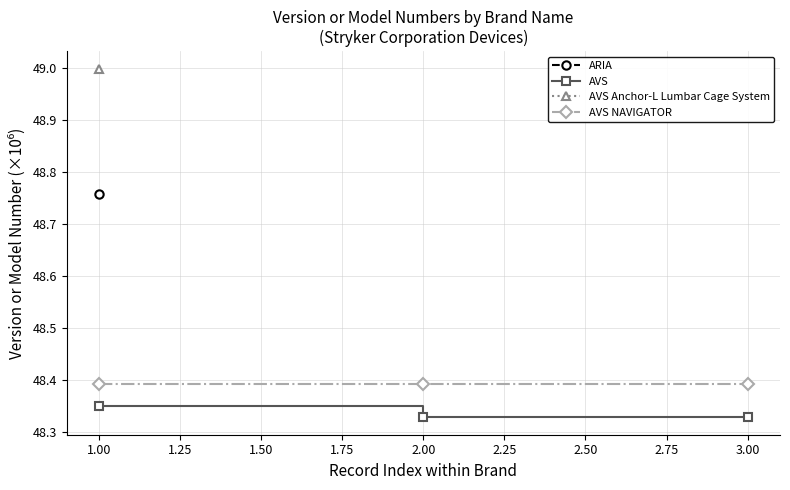

Is it true that AVS equals 9.9 at 3.00?

False